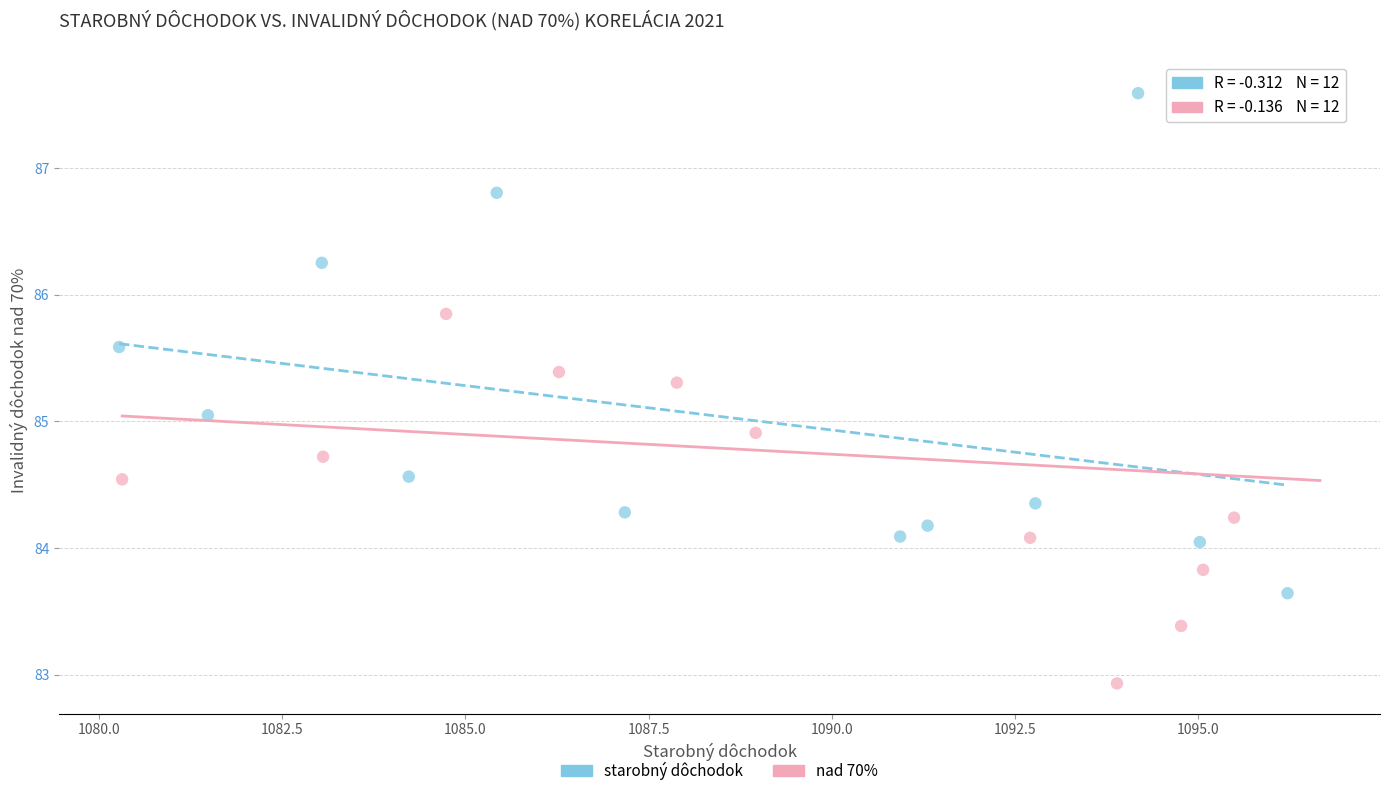

Which series reaches the maximum Y coordinate?

nad 70%